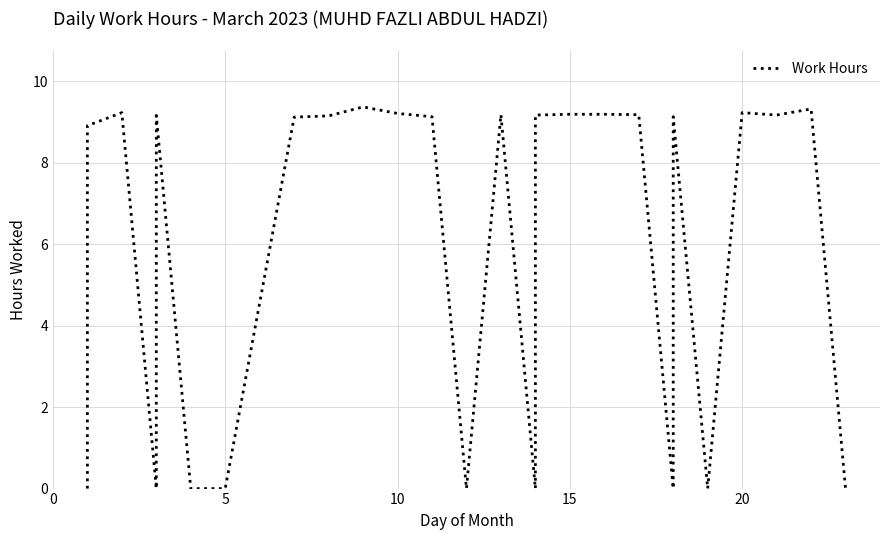

What is the change in value from 15 to 8?

+9.2